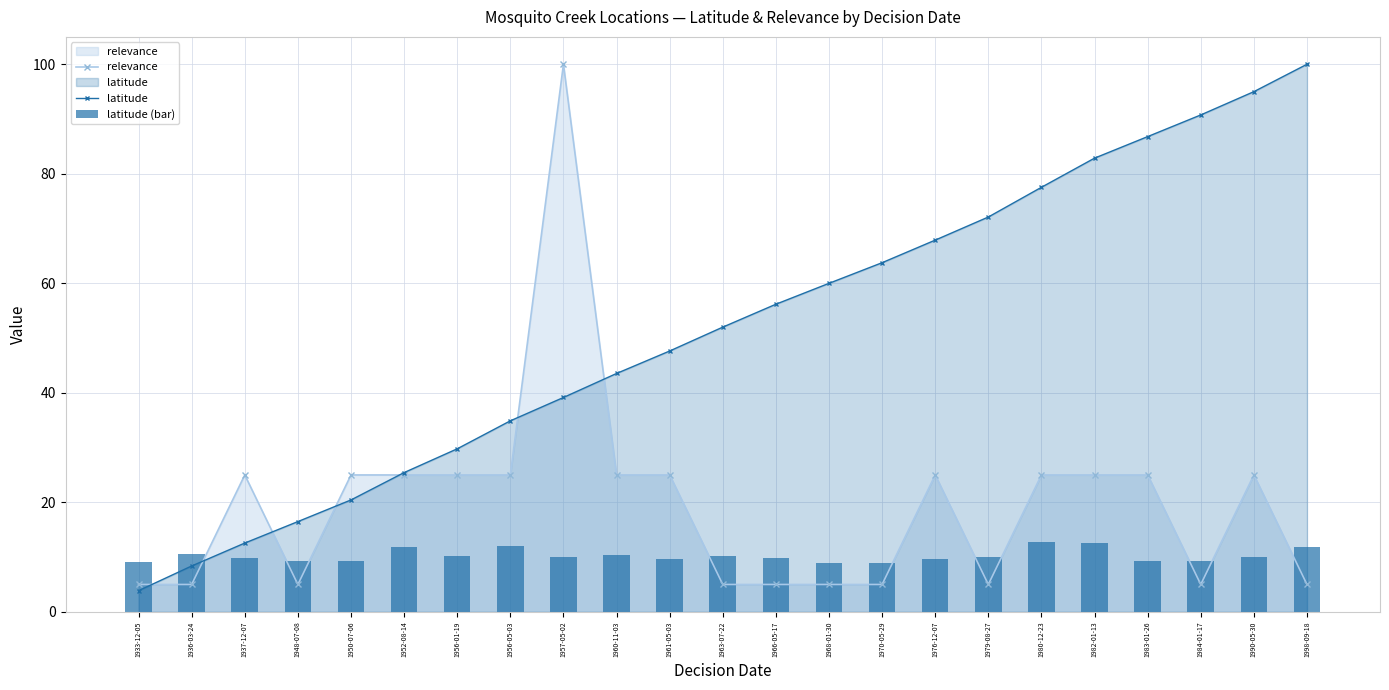

What are all the series names shown in the legend?

relevance, latitude, latitude (bar)